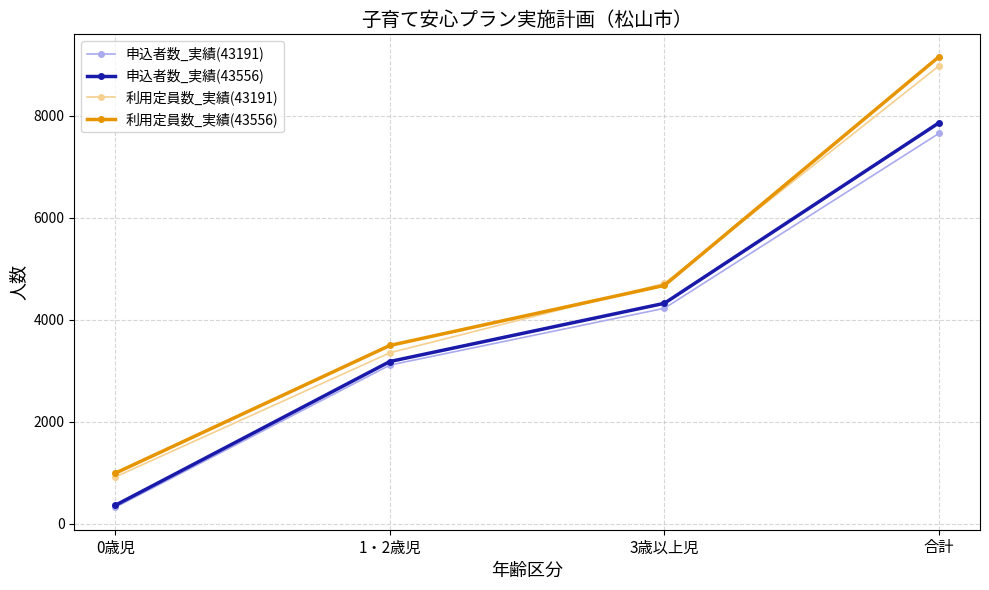

What is the lowest value of the 利用定員数_実績(43191) series?

916